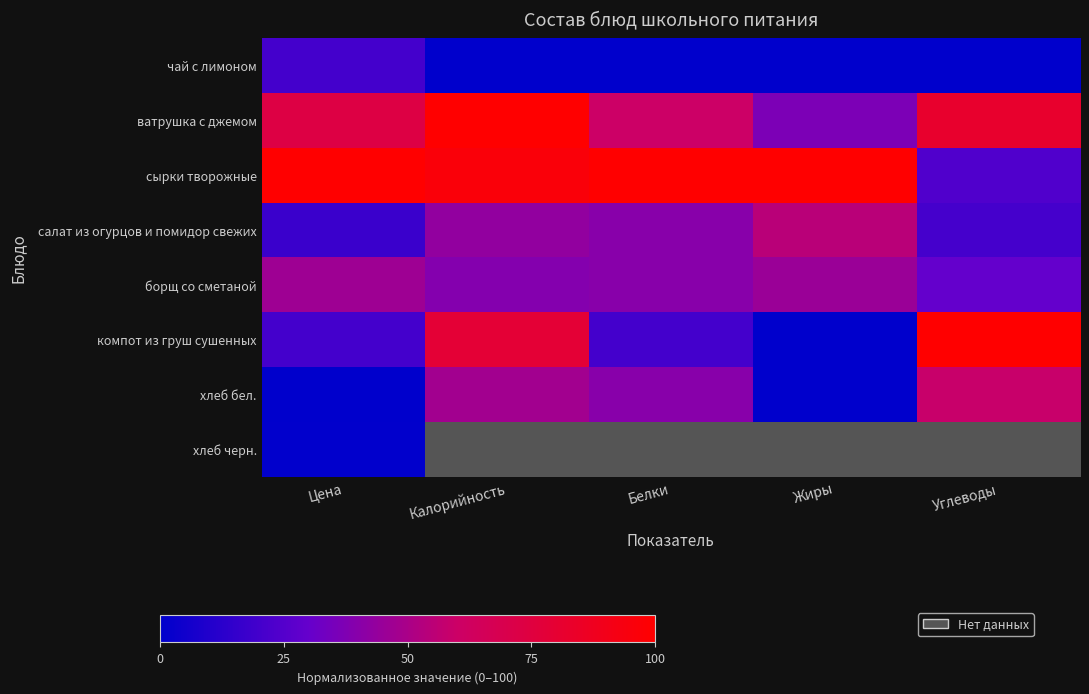

What is the lowest value of the сырки творожные series?

23.5